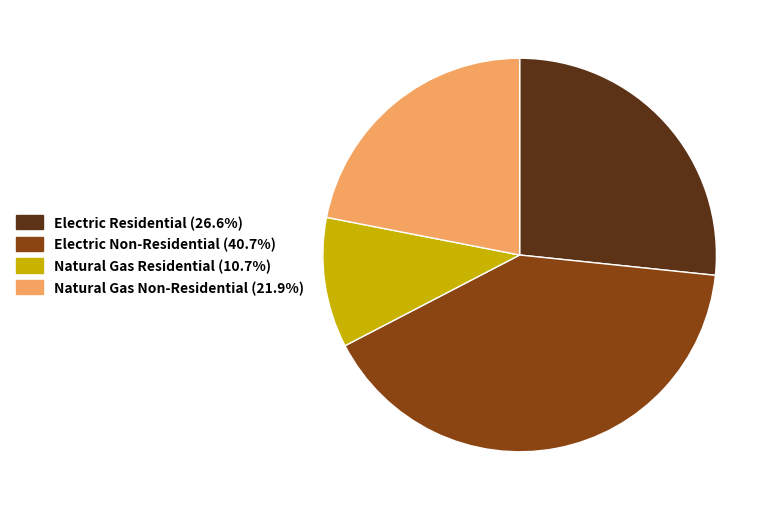

Does any single category account for the majority?

No